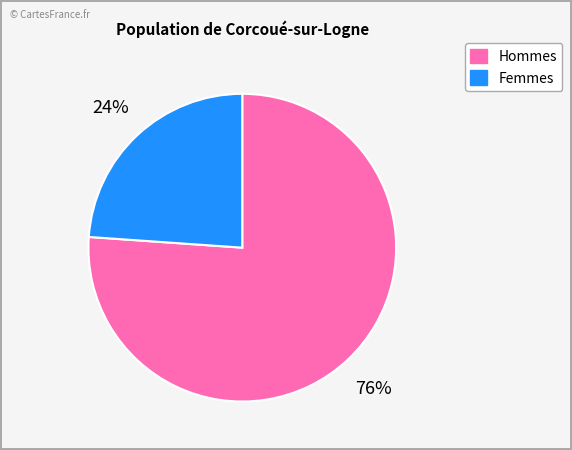

How many slices are in this pie chart?

2